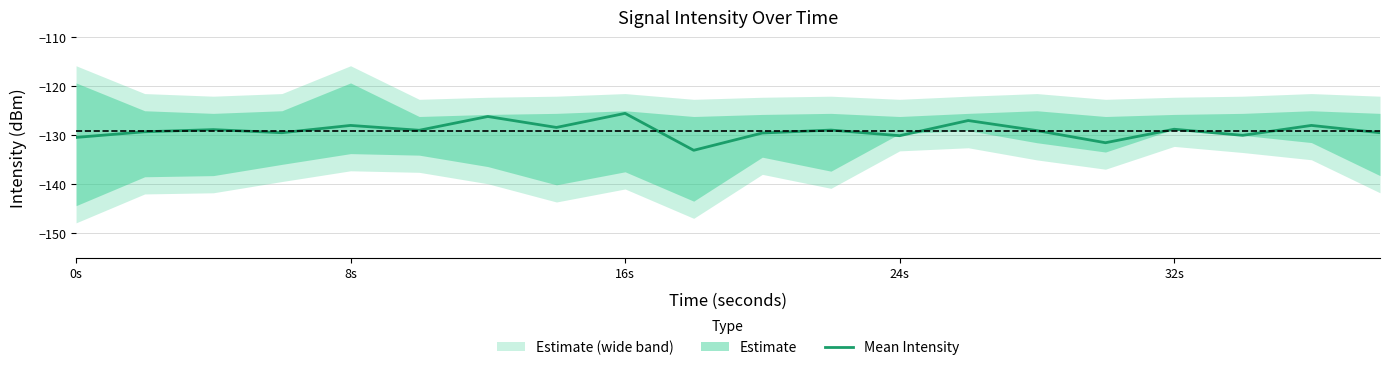

What is the maximum value shown in the chart?

-125.5